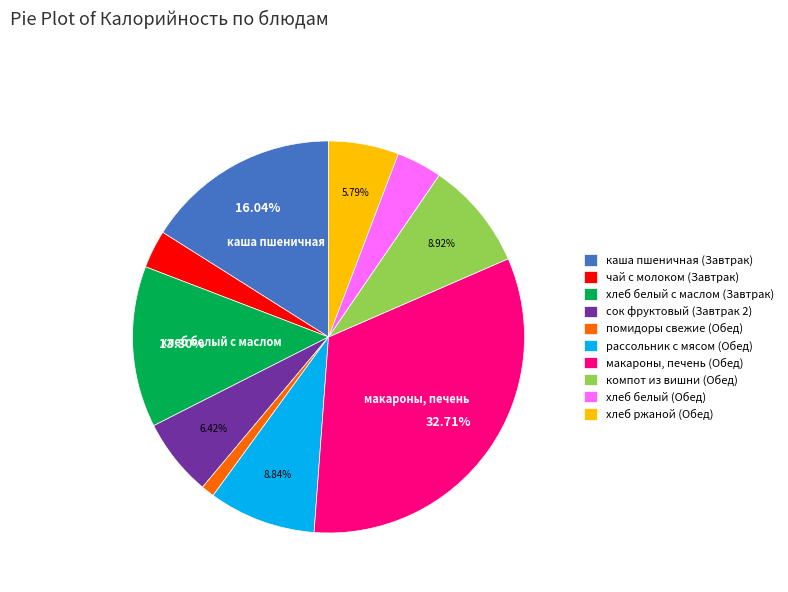

To the nearest percent, what portion does каша пшеничная (Завтрак) represent?

16%